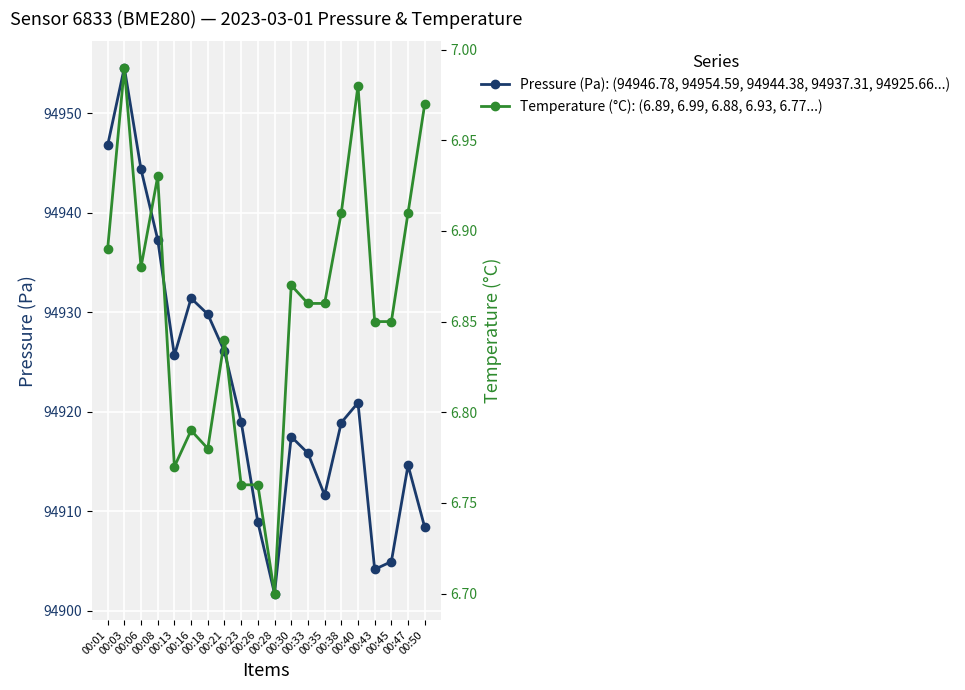

Reading right to left, transcribe all the data shown in this chart.

Pressure (Pa): 00:50=94908.4	00:47=94914.6	00:45=94904.9	00:43=94904.2	00:40=94920.9	00:38=94918.9	00:35=94911.6	00:33=94915.8	00:30=94917.5	00:28=94901.7	00:26=94908.9	00:23=94919.0	00:21=94926.1	00:18=94929.8	00:16=94931.4	00:13=94925.7	00:08=94937.3	00:06=94944.4	00:03=94954.6	00:01=94946.8
Temperature (°C): 00:50=7.0	00:47=6.9	00:45=6.8	00:43=6.8	00:40=7.0	00:38=6.9	00:35=6.9	00:33=6.9	00:30=6.9	00:28=6.7	00:26=6.8	00:23=6.8	00:21=6.8	00:18=6.8	00:16=6.8	00:13=6.8	00:08=6.9	00:06=6.9	00:03=7.0	00:01=6.9